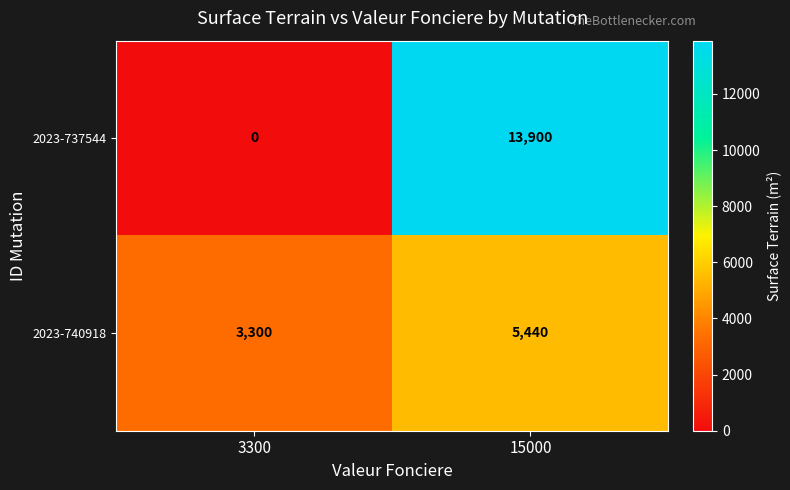

Read the 2023-737544 value at 15000.

13900